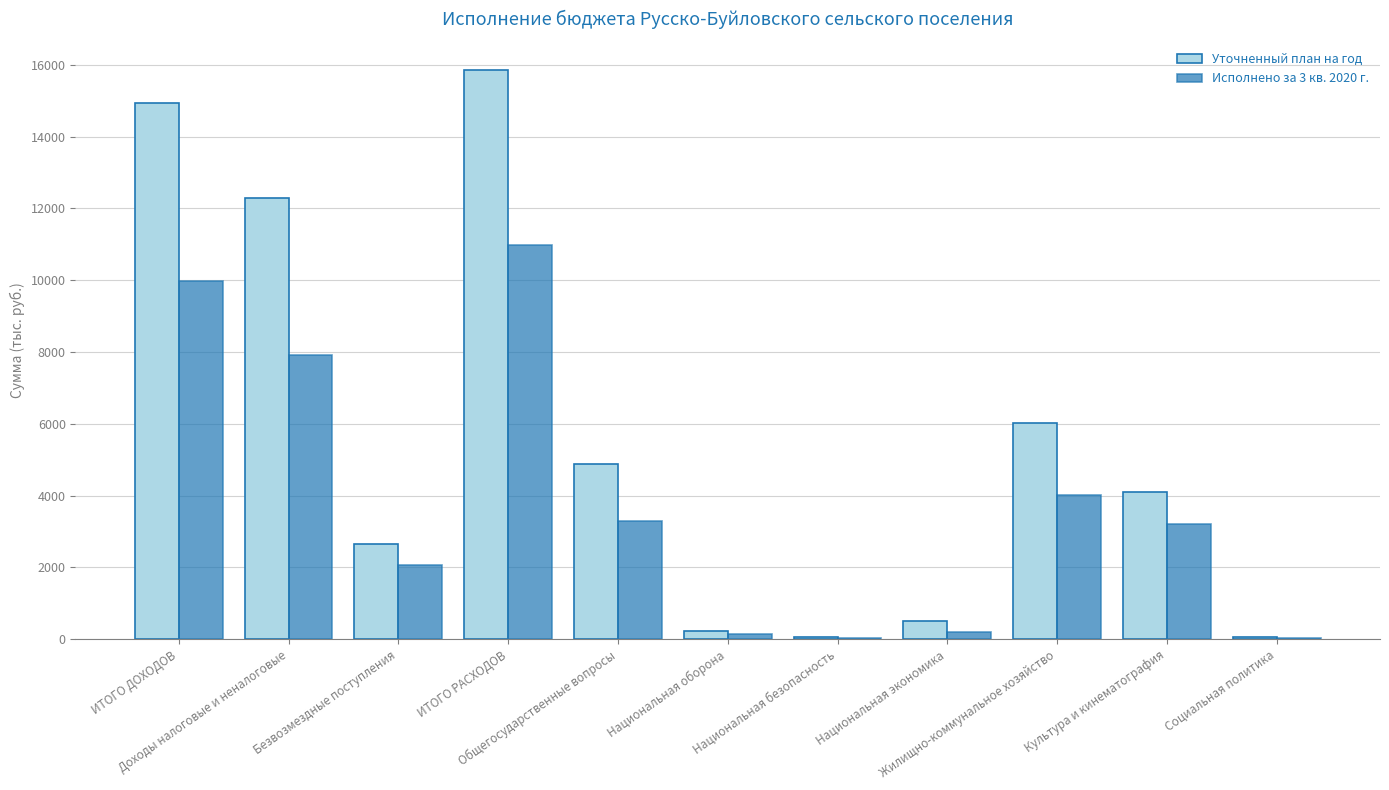

Read the Уточненный план на год value at ИТОГО РАСХОДОВ.

15843.6